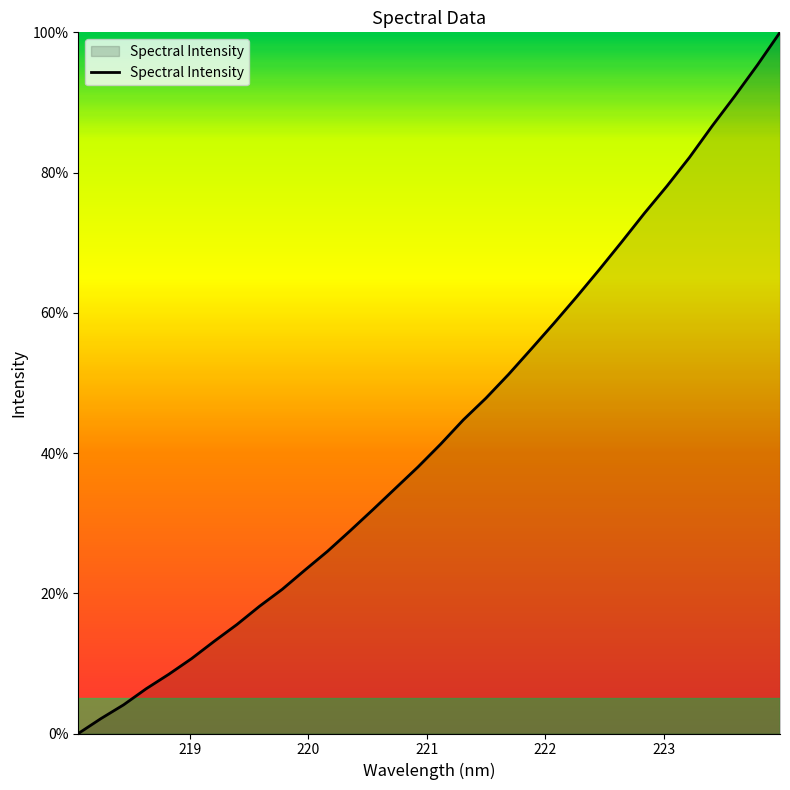

What is the greatest value displayed?

100.0